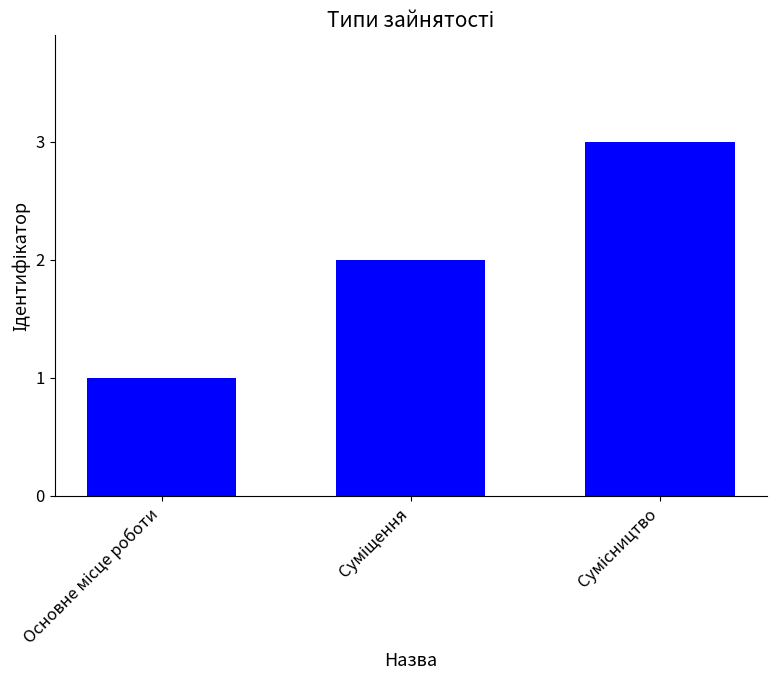

What is the value of the 3rd bar from the left?

3